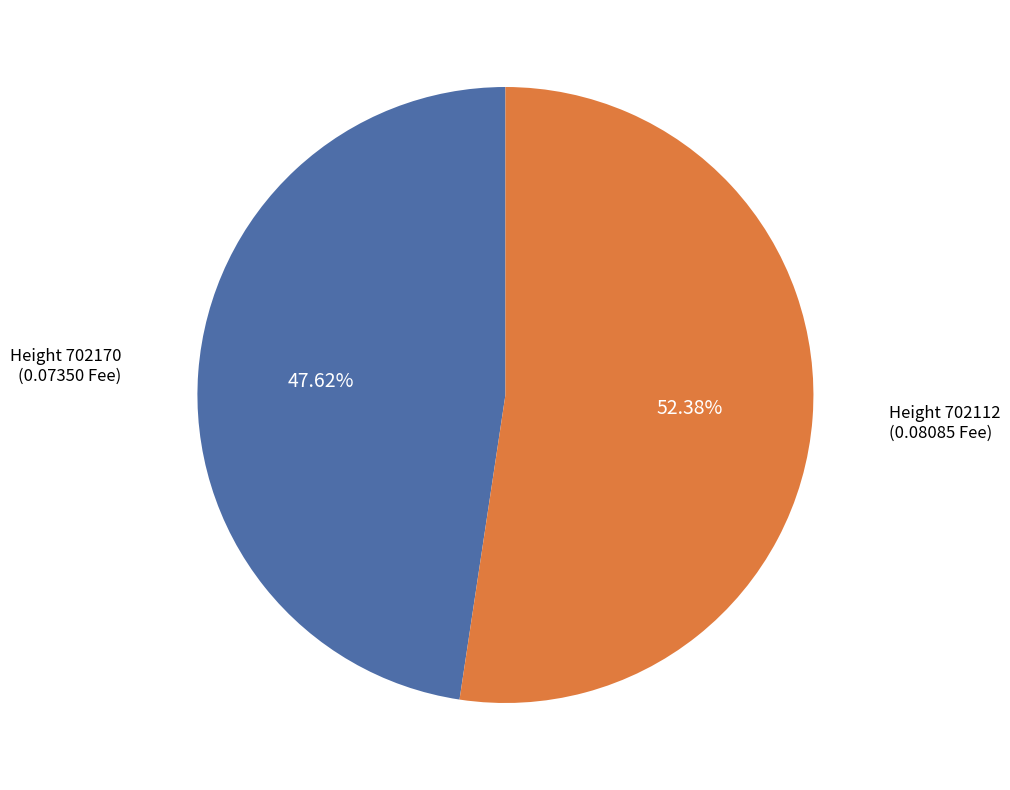

Count the number of slices in the pie.

2